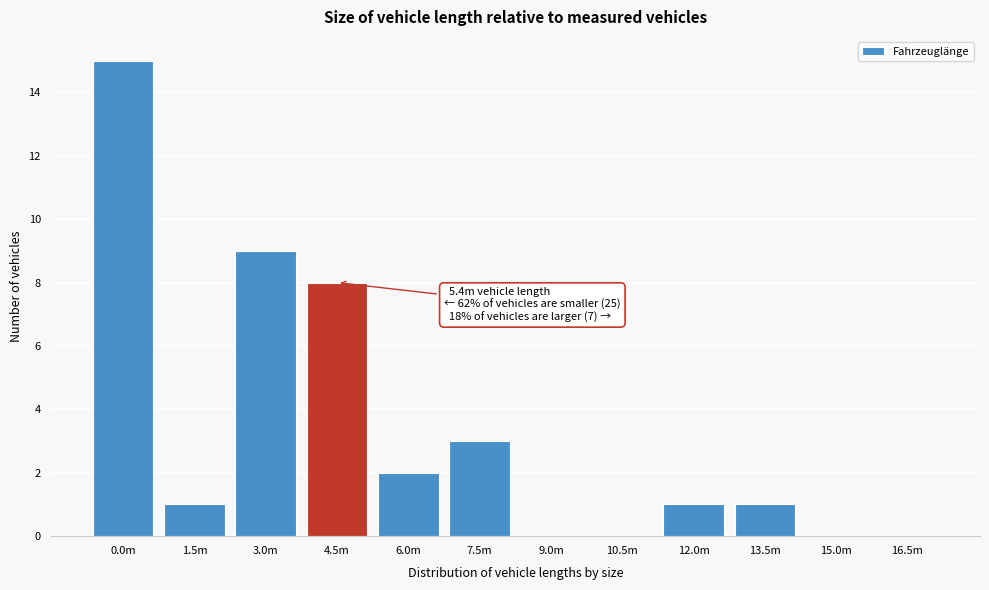

Reading left to right, what are all the values shown in this chart?

0.0m=15	1.5m=1	3.0m=9	4.5m=8	6.0m=2	7.5m=3	9.0m=0	10.5m=0	12.0m=1	13.5m=1	15.0m=0	16.5m=0